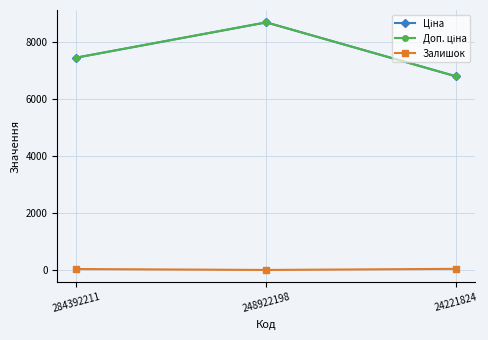

What is the difference between the maximum and minimum values in the Доп. ціна series?

1892.4